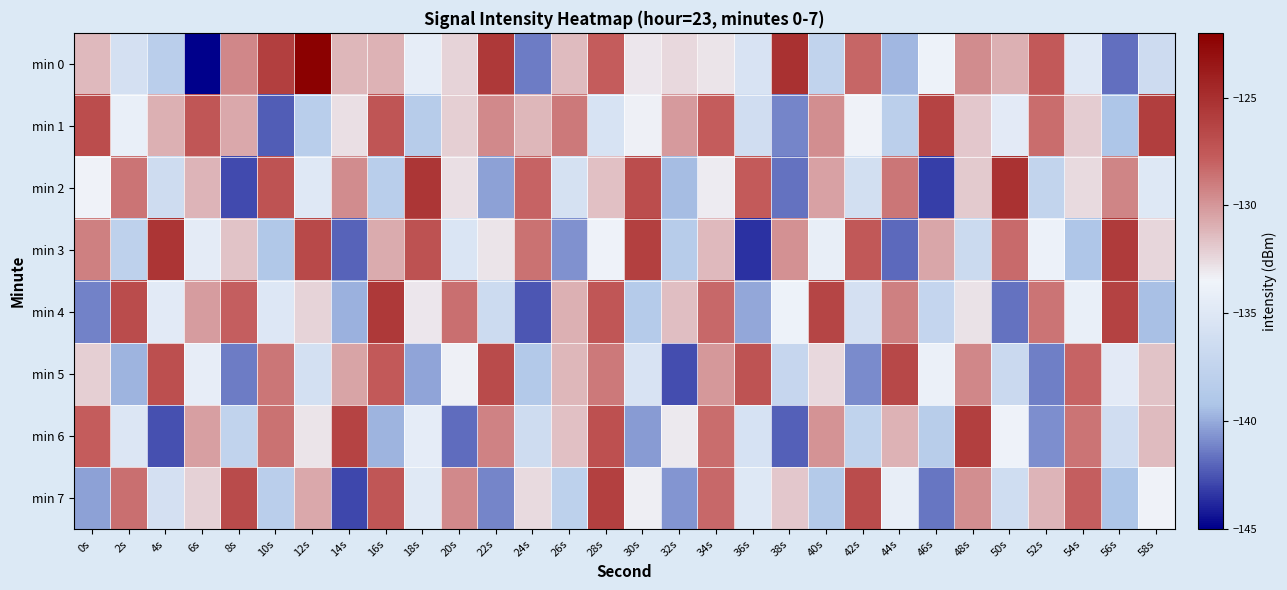

Which has a higher value, 22s or 50s?

22s